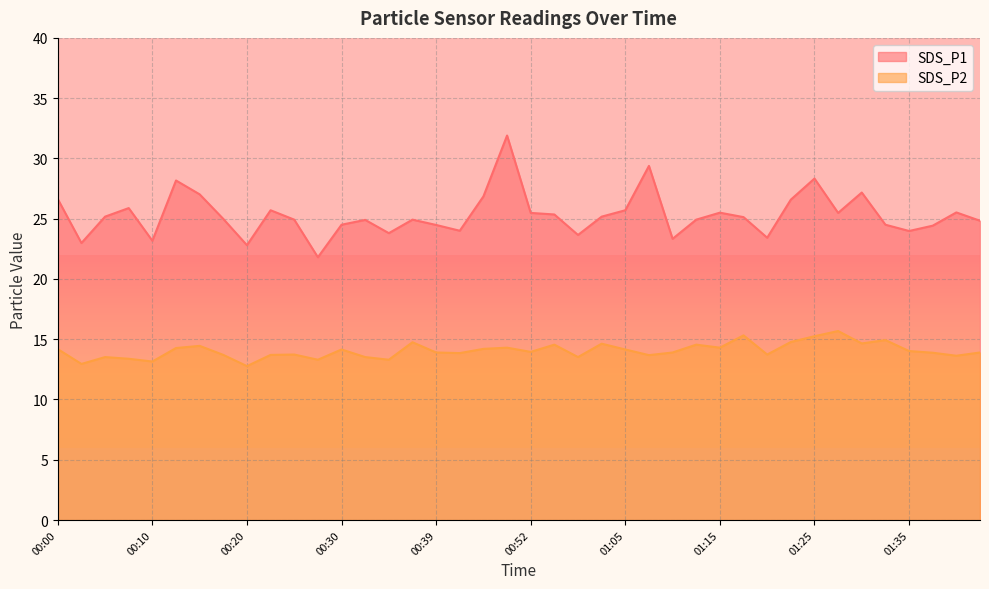

How many distinct data groups are displayed?

2